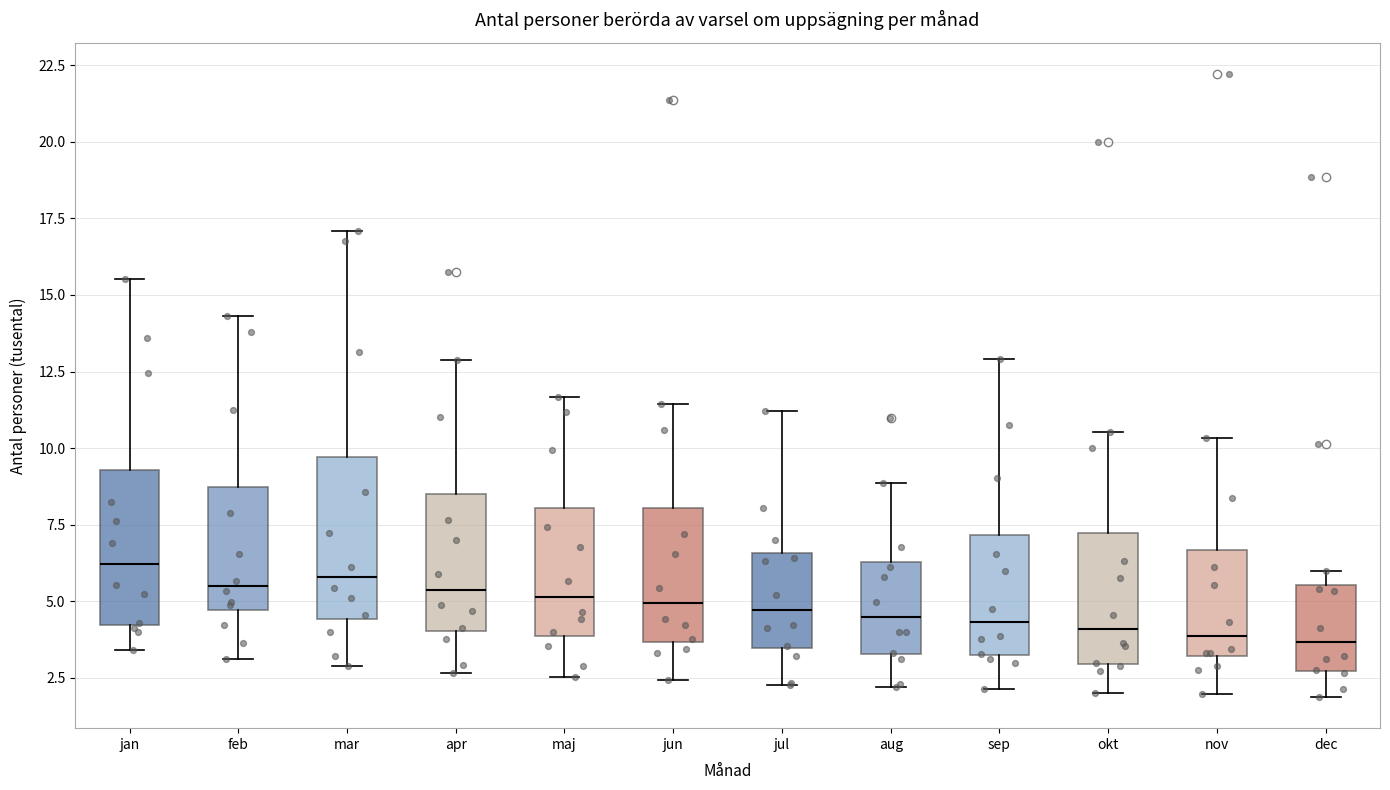

Where does the lower whisker of the box for maj end on the y-axis? The values are not printed on the chart, so give them approximately, as read against the axis.

2.5